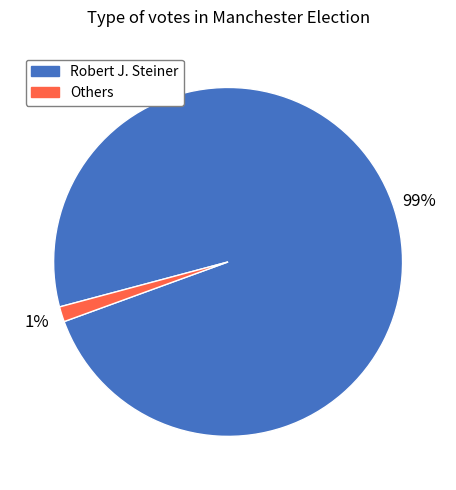

How many segments does this pie chart have?

2